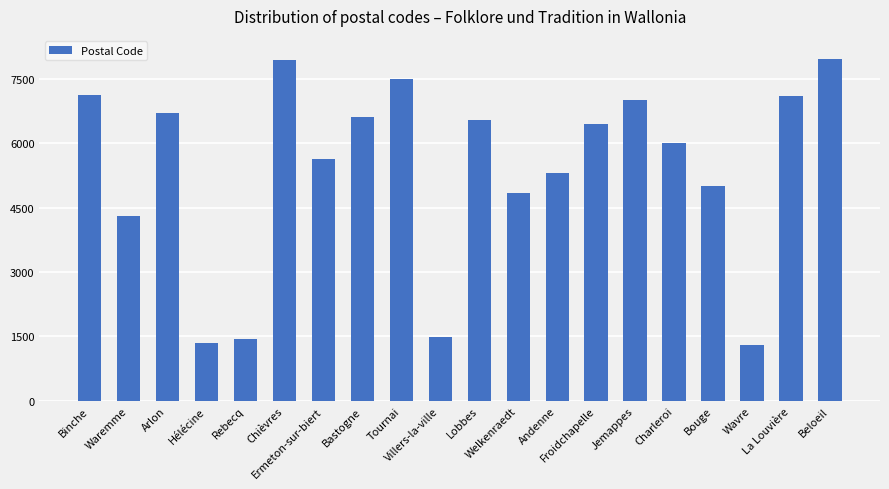

How many categories are shown in the chart?

20